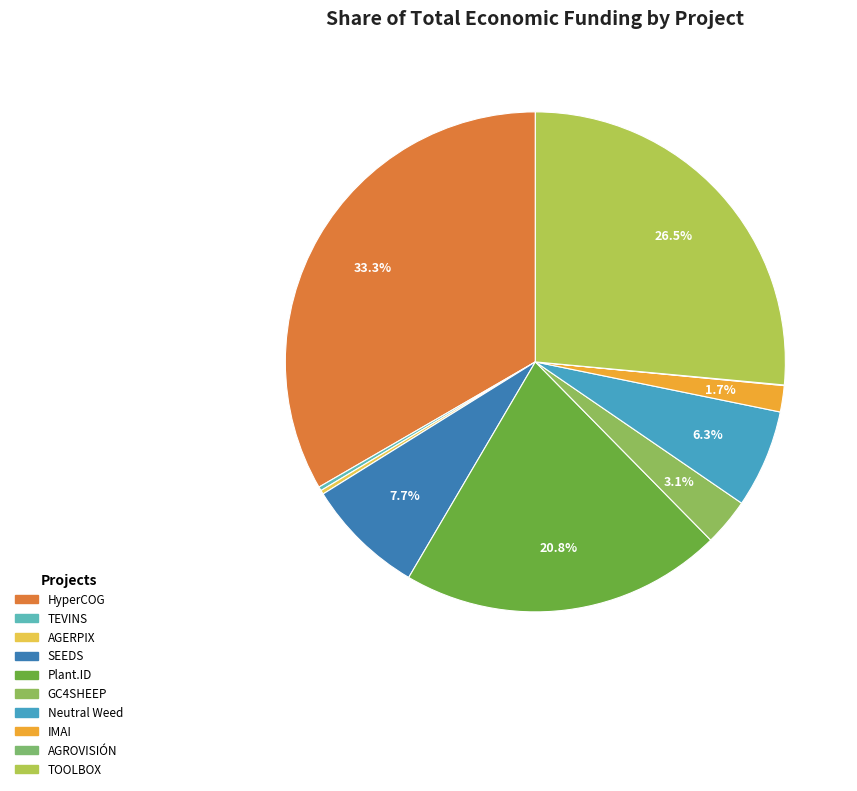

Between IMAI and HyperCOG, which is larger?

HyperCOG